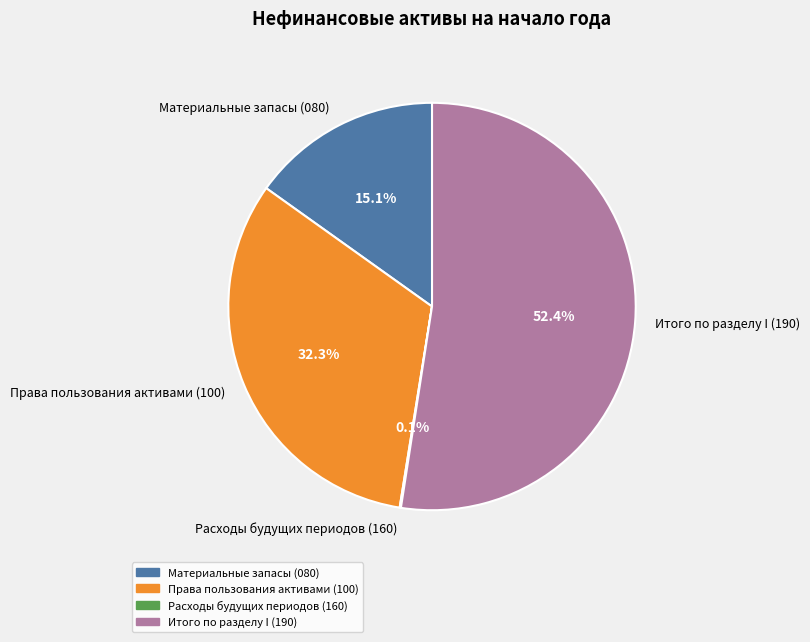

What is the largest slice in the pie chart?

Итого по разделу I (190)